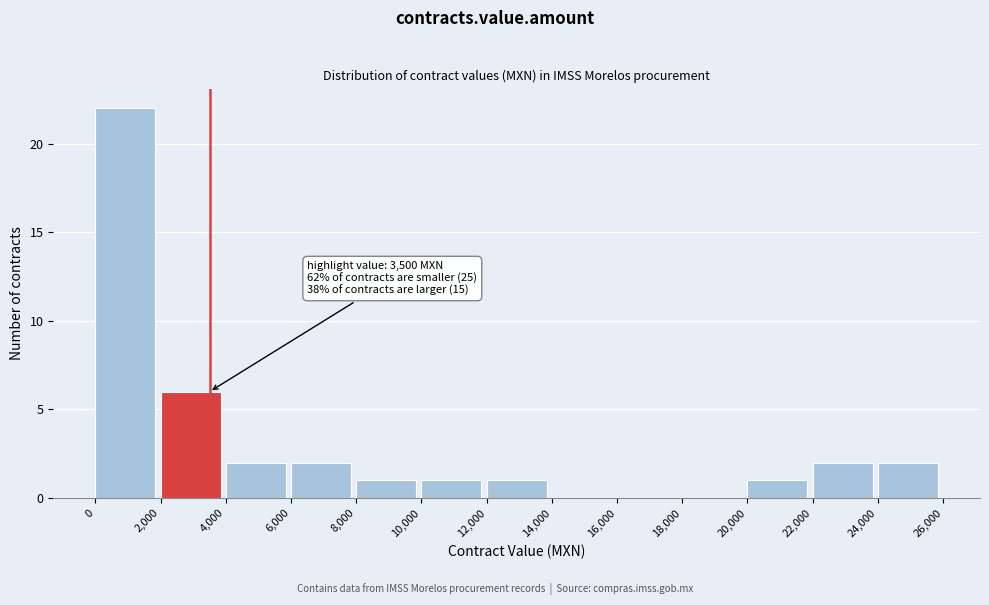

Over which range of the x-axis is the bar tallest?

0 to 2,000